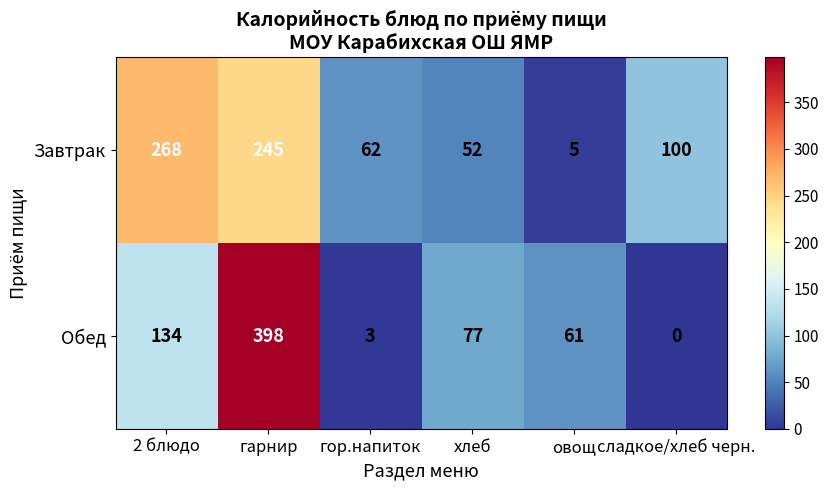

What value does the Завтрак series have at сладкое/хлеб черн., to the nearest 5?

100